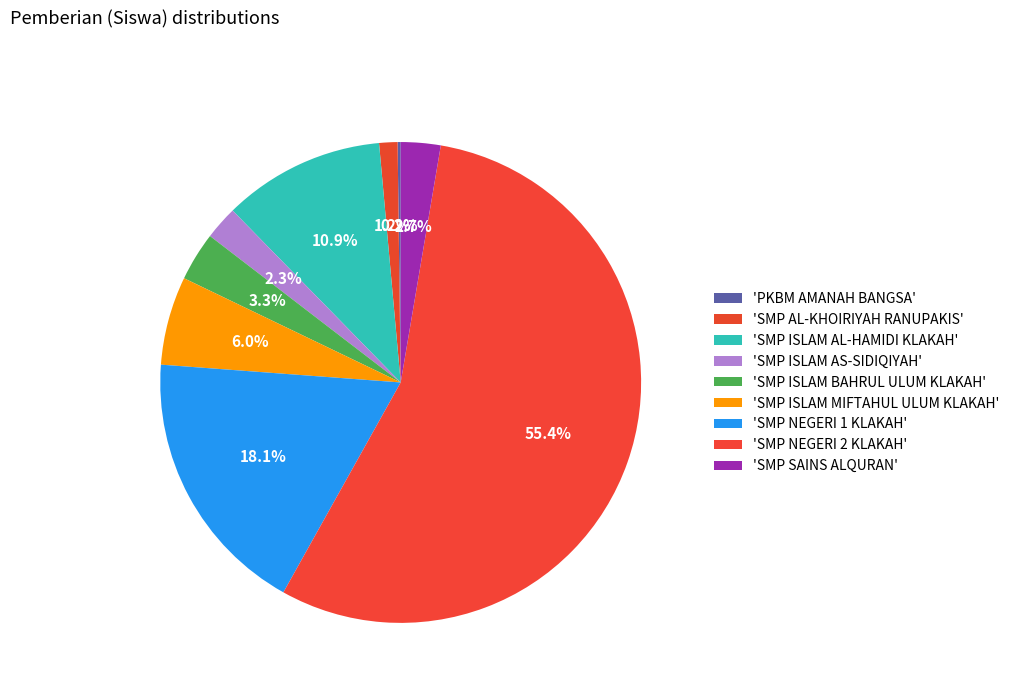

How many segments does this pie chart have?

9